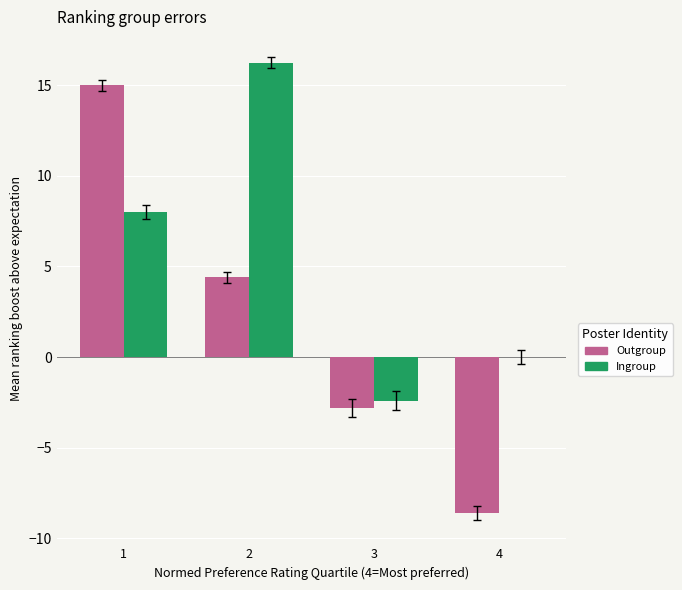

What are all the series names shown in the legend?

Outgroup, Ingroup